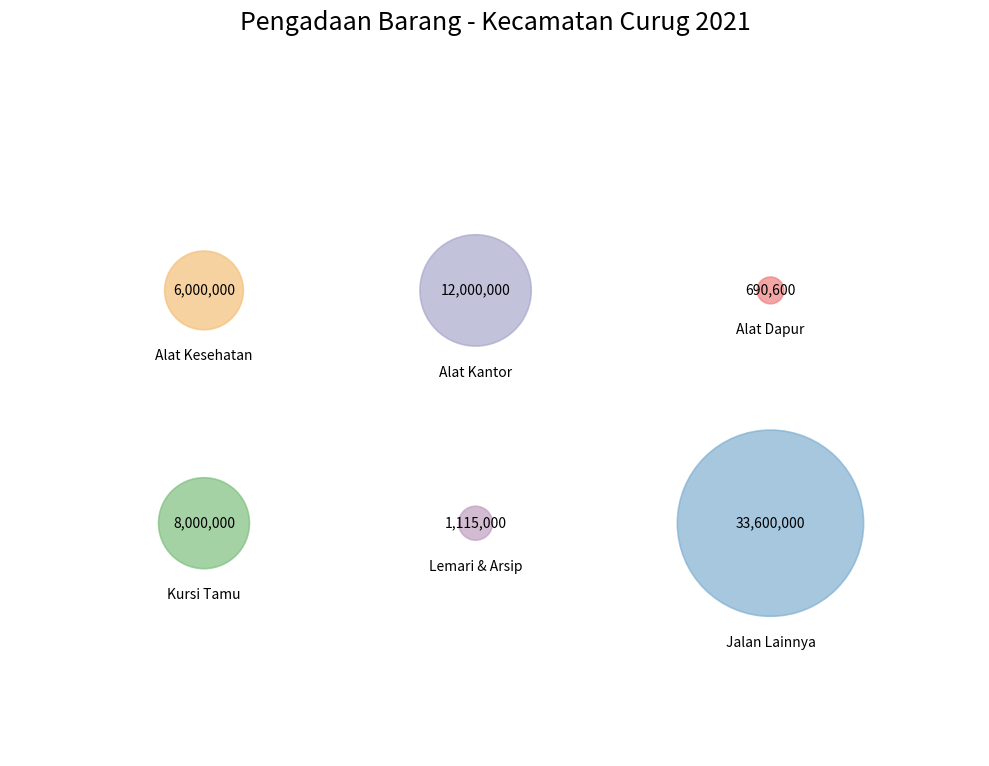

What is the change in value from Belanja Modal Alat Kantor Lainnya to Belanja Modal Lemari dan Arsip Pejabat?

-10885000